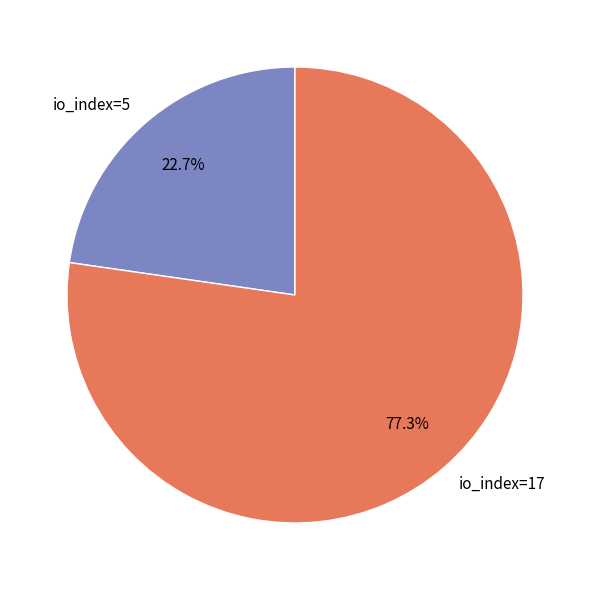

Which has a higher value, io_index=5 or io_index=17?

io_index=17